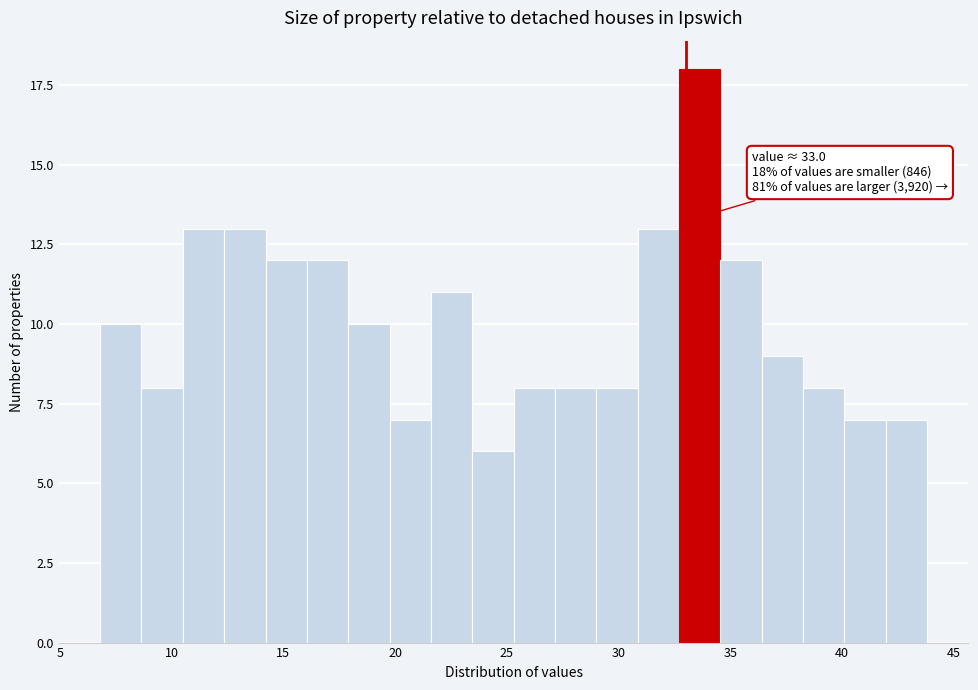

Around what value on the x-axis is the tallest bar? Give the approximate position of its centre, as read against the axis.

33.5